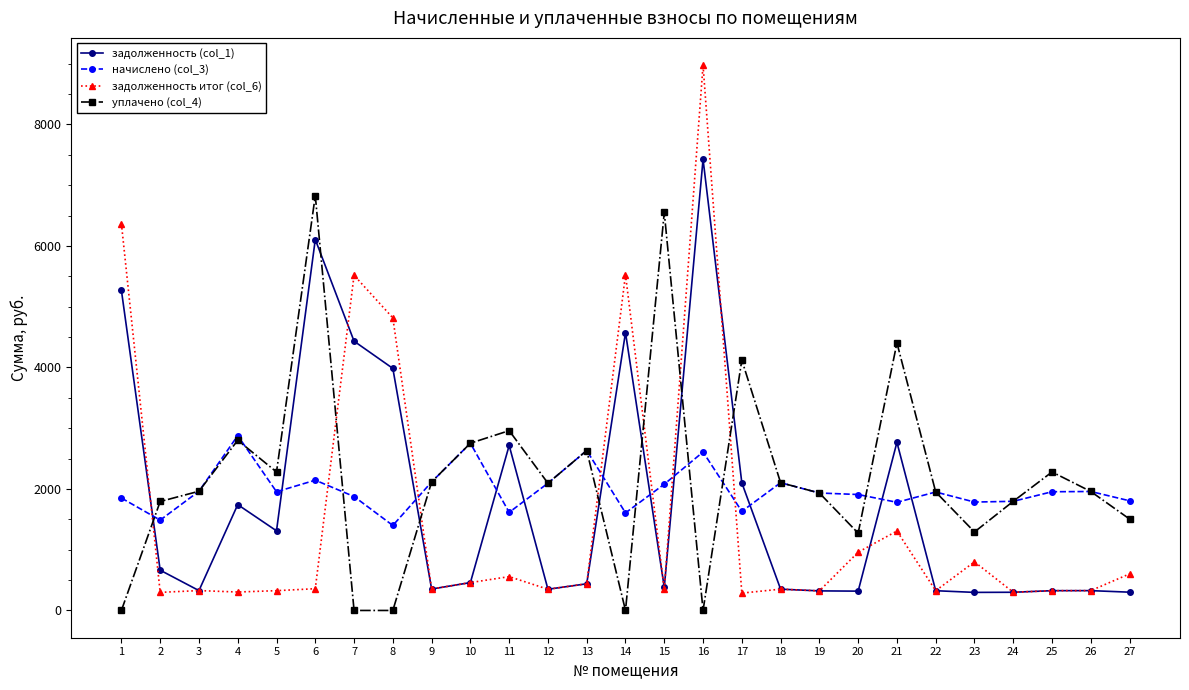

How many values in the уплачено (col_4) series are below 1962?

13